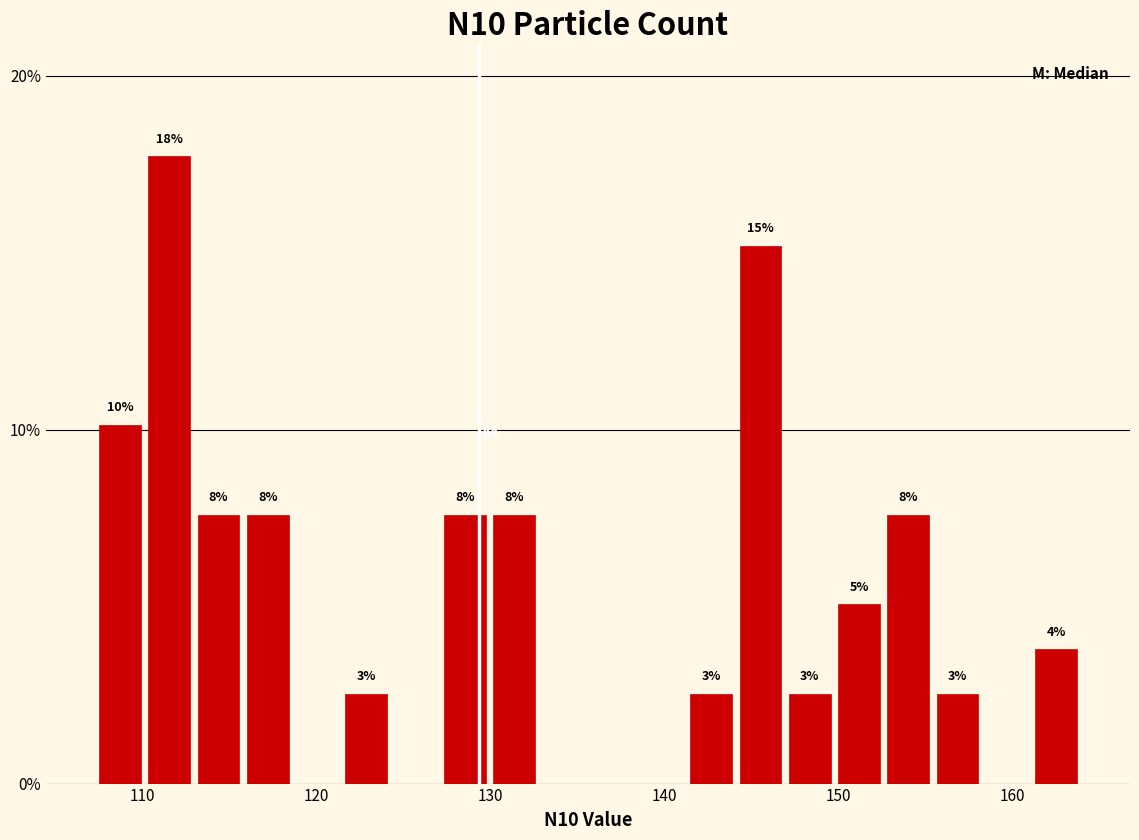

Around what value on the x-axis is the tallest bar? Give the approximate position of its centre, as read against the axis.

112